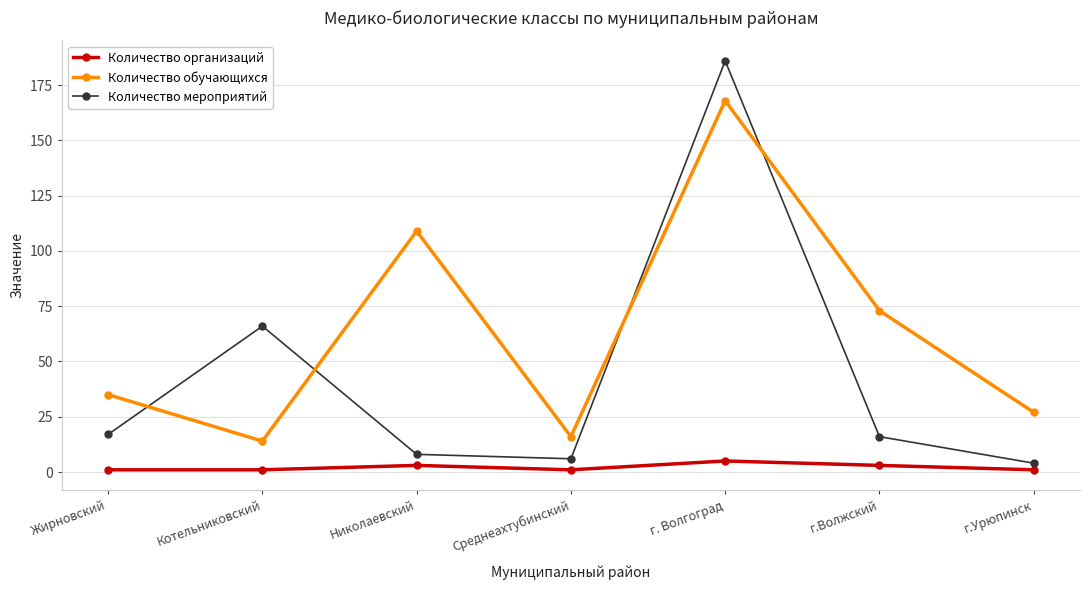

Between Николаевский and г.Урюпинск, which series saw the biggest shift?

Количество обучающихся